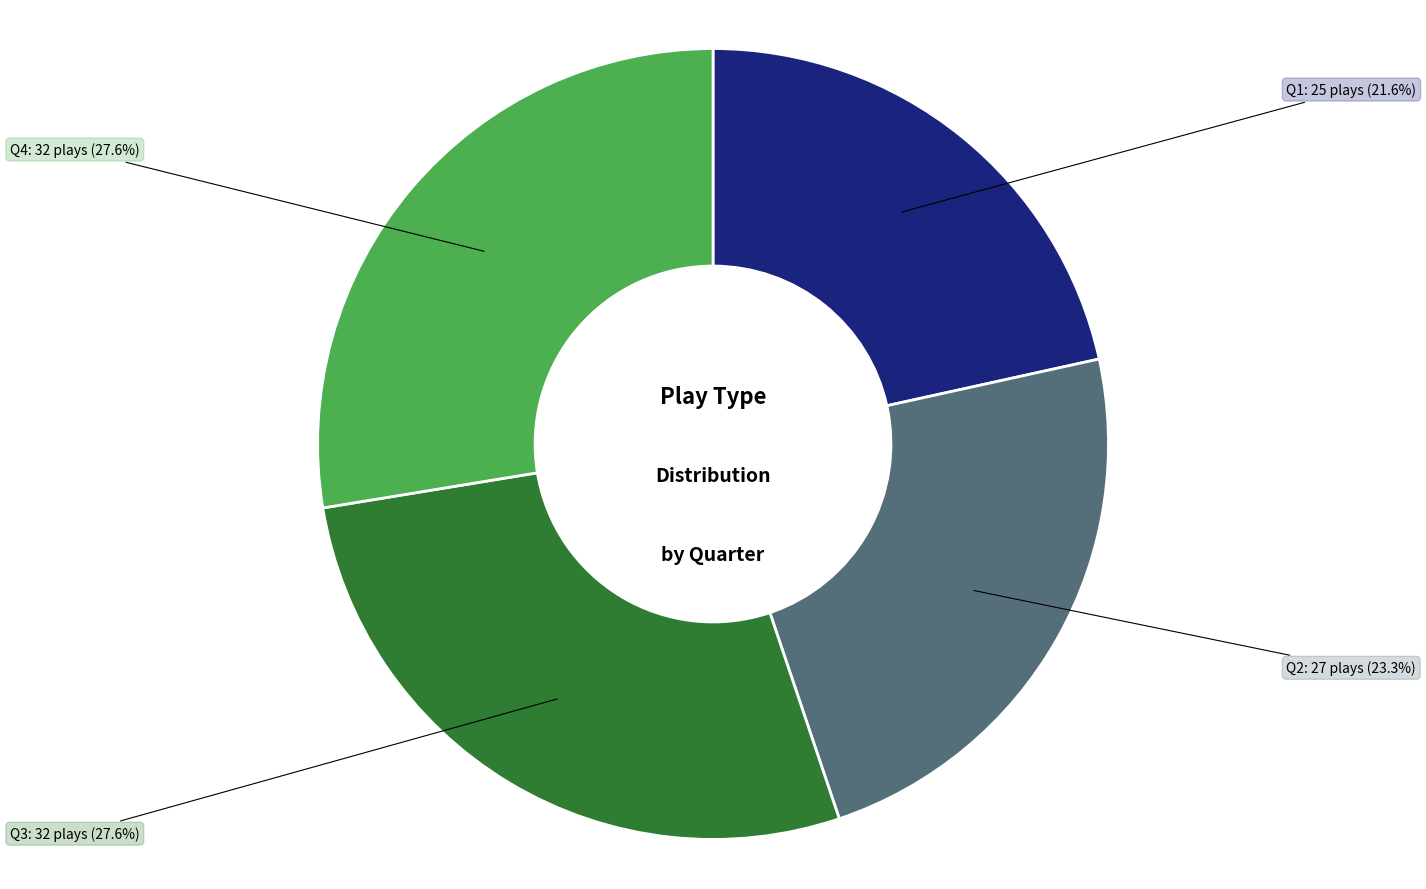

Does any single category account for the majority?

No